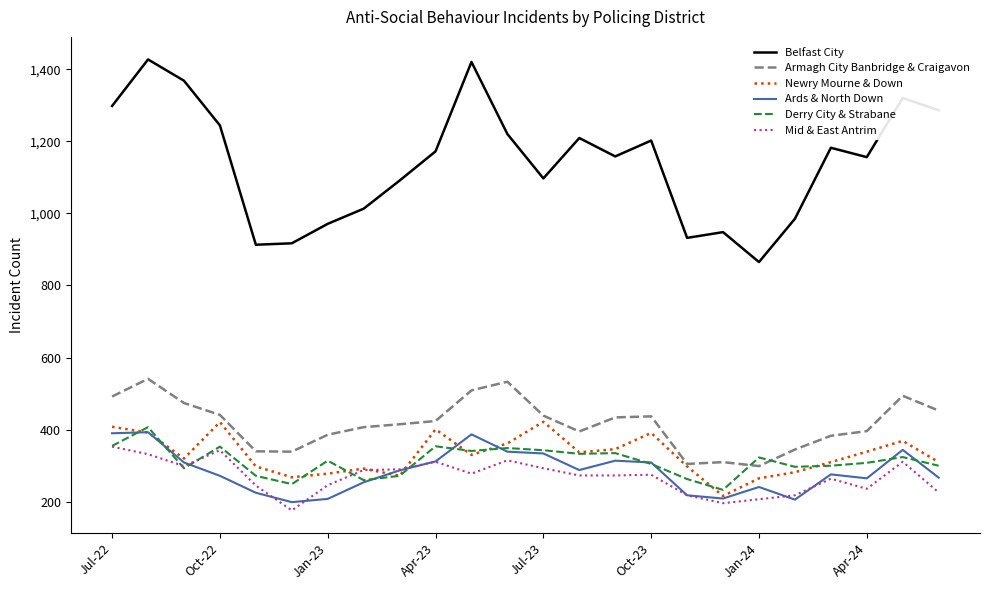

True or false: Belfast City and Armagh City Banbridge & Craigavon cross at least once.

False